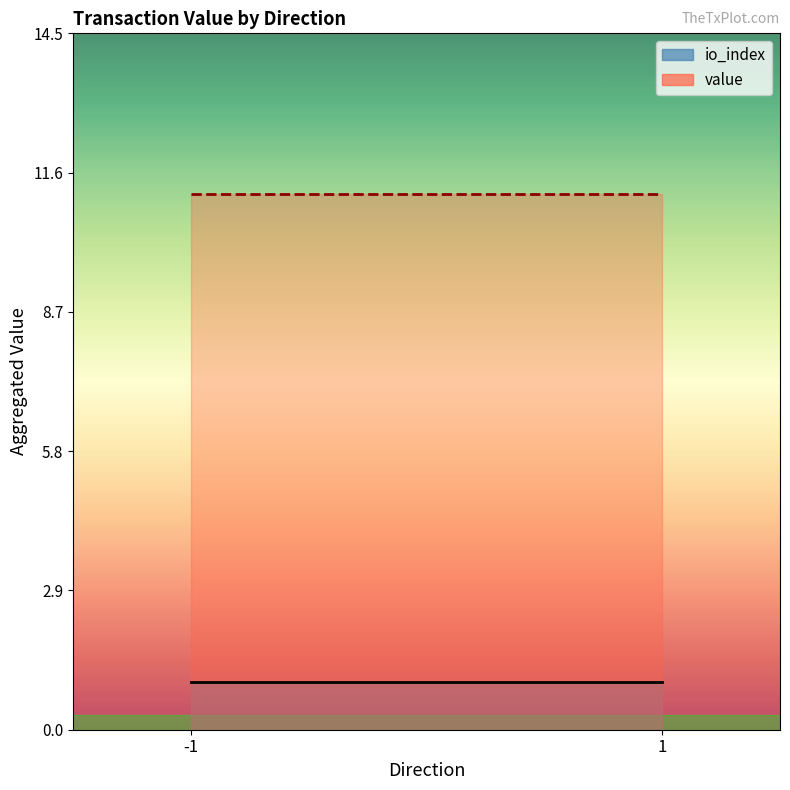

What is the greatest value displayed?

11.1